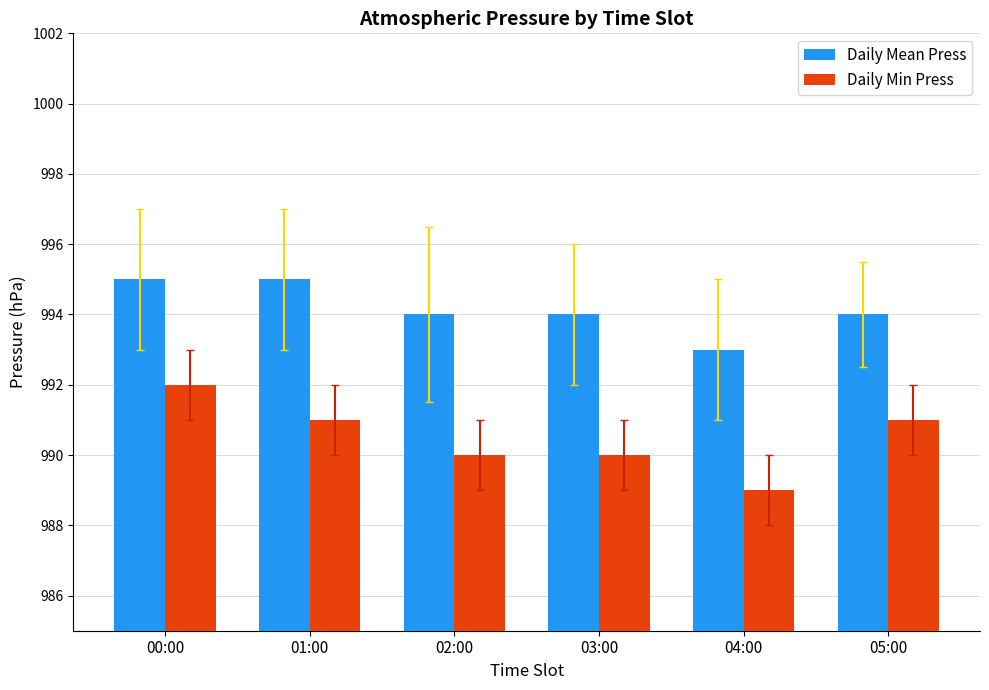

Rank the series by their maximum value, from highest to lowest.

Daily Mean Press, Daily Min Press